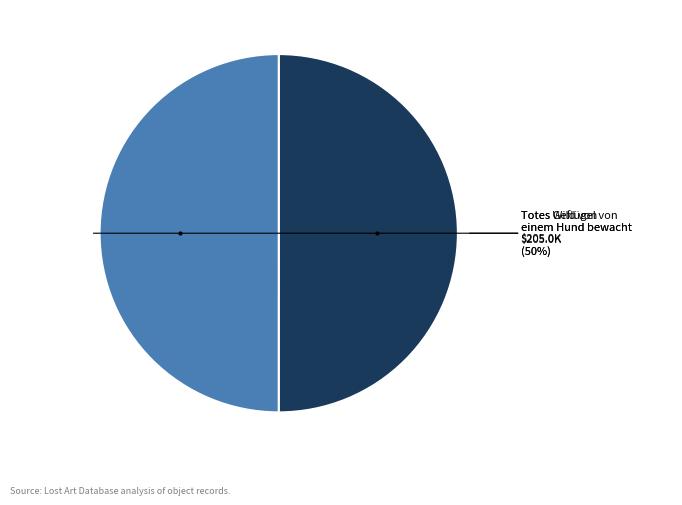

To the nearest percent, what is the average slice percentage?

50%